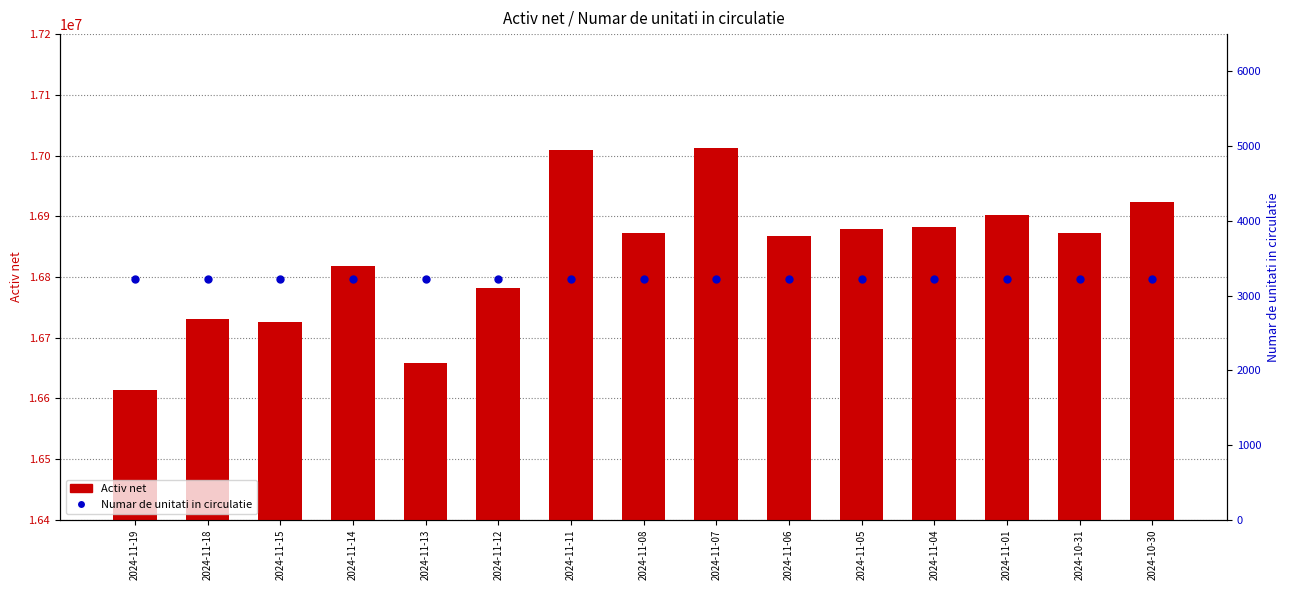

What are all the series names shown in the legend?

Activ net, Numar de unitati in circulatie